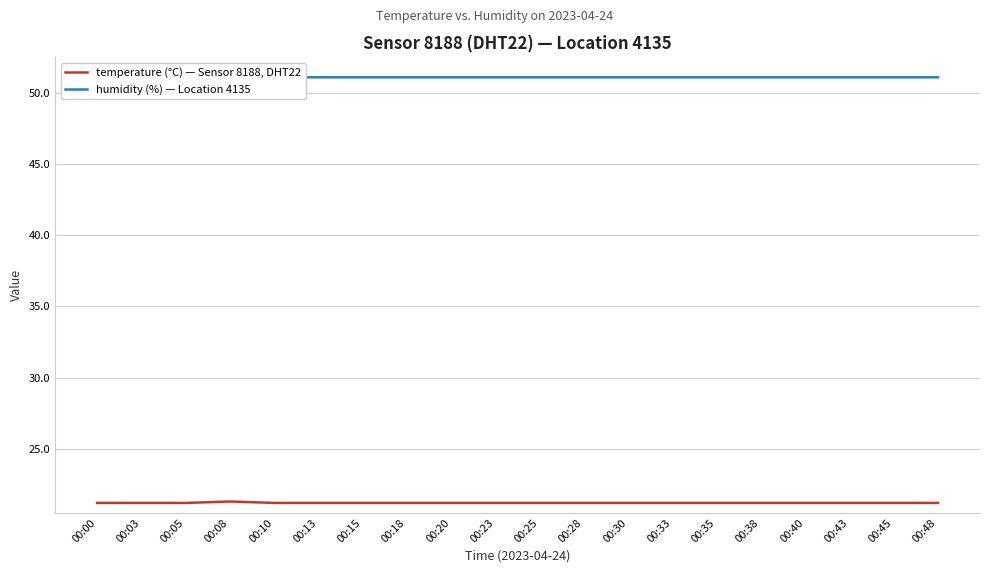

Reading left to right, transcribe all the data shown in this chart.

temperature (°C) — Sensor 8188, DHT22: 21.2	21.2	21.2	21.3	21.2	21.2	21.2	21.2	21.2	21.2	21.2	21.2	21.2	21.2	21.2	21.2	21.2	21.2	21.2	21.2
humidity (%) — Location 4135: 51.1	51.1	51.1	51.2	51.1	51.1	51.1	51.1	51.1	51.1	51.1	51.1	51.1	51.1	51.1	51.1	51.1	51.1	51.1	51.1